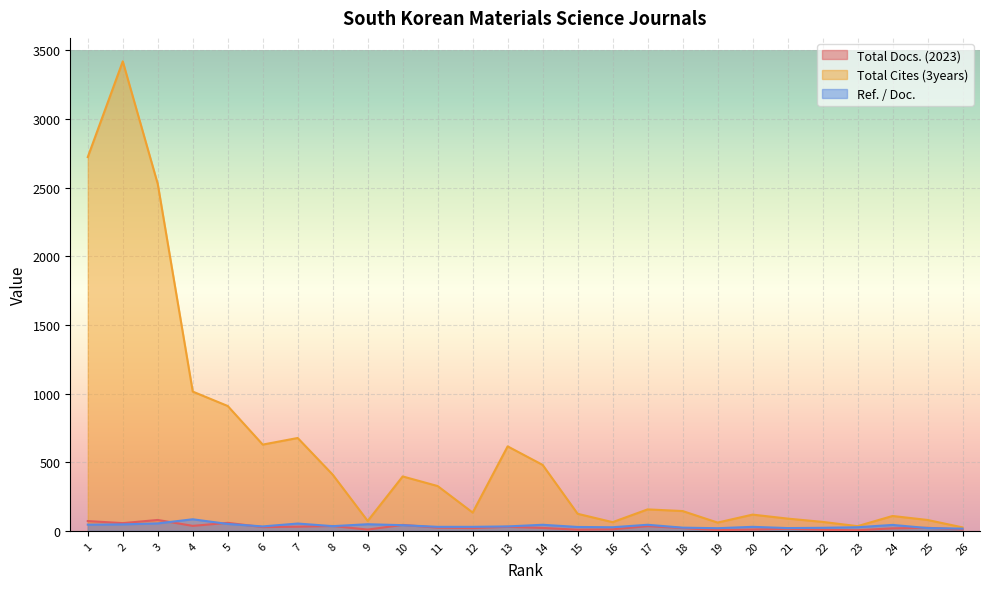

At which category is the sum across all series the highest?

2